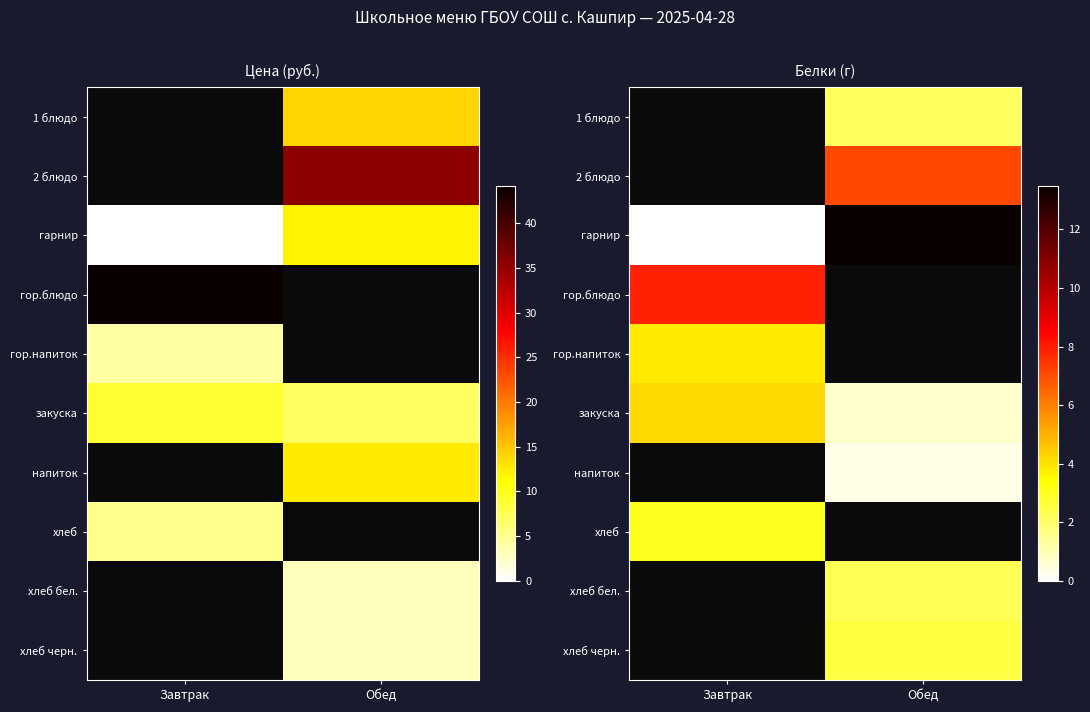

What is the approximate value of закуска at Обед?

0.7